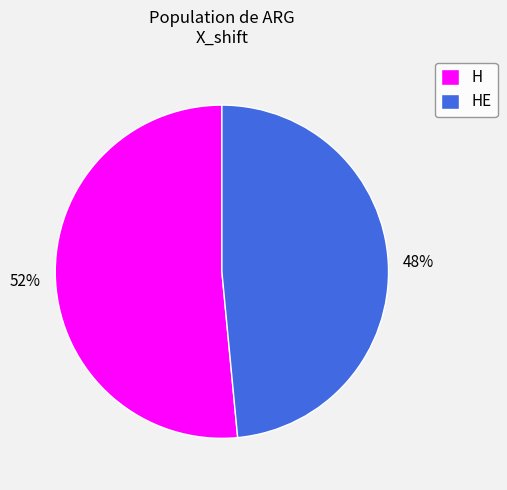

How many segments does this pie chart have?

2